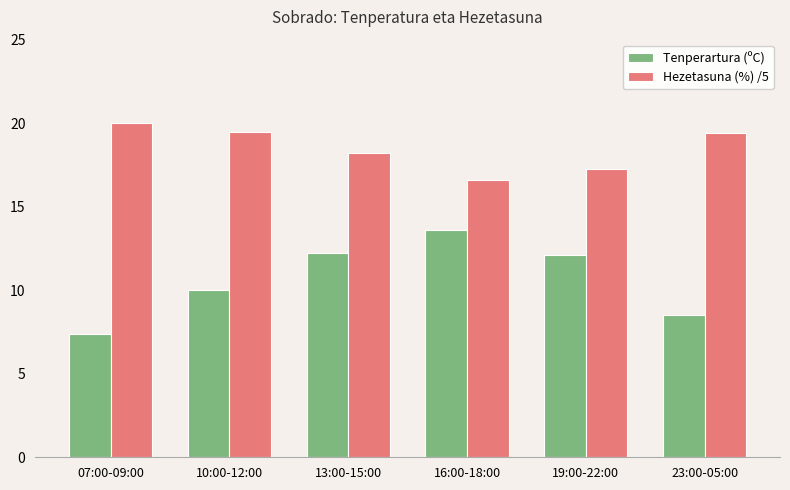

How many series are shown in this chart?

2